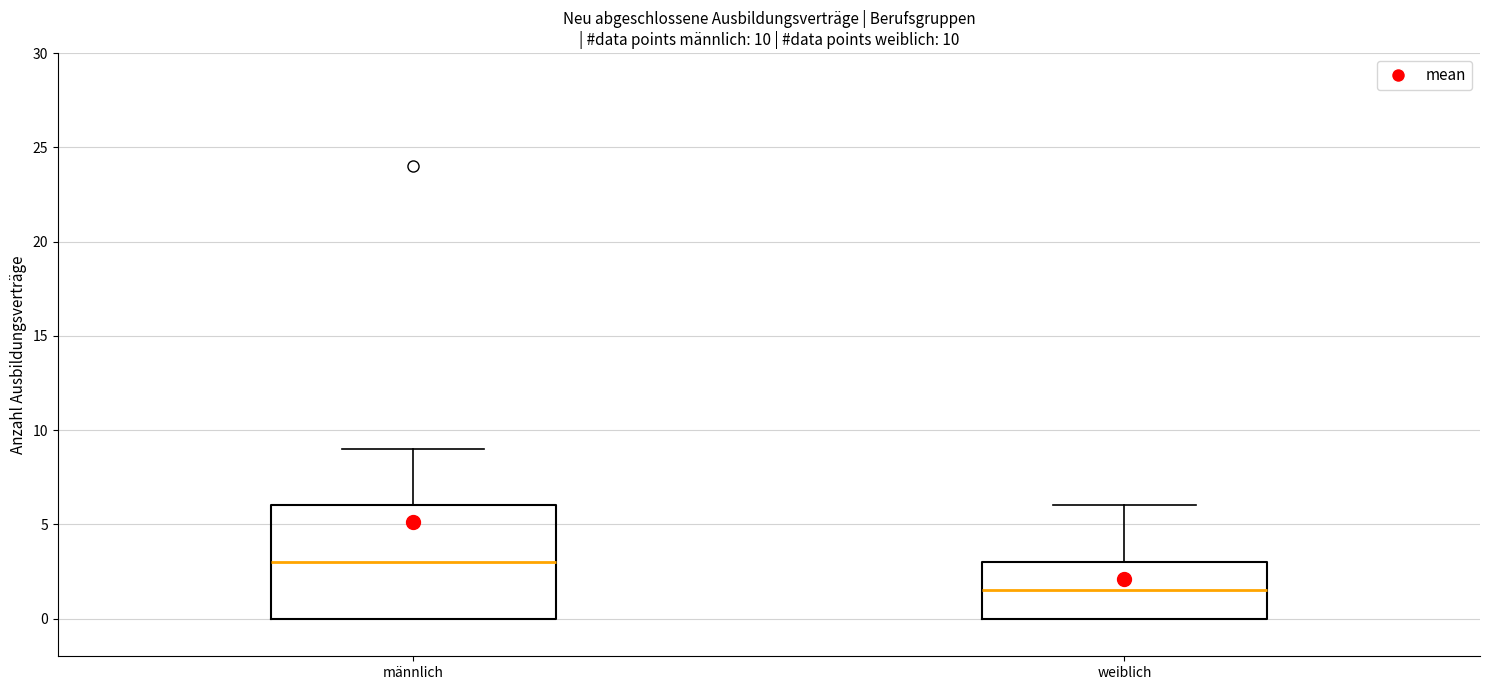

Which box's median line is the highest?

männlich